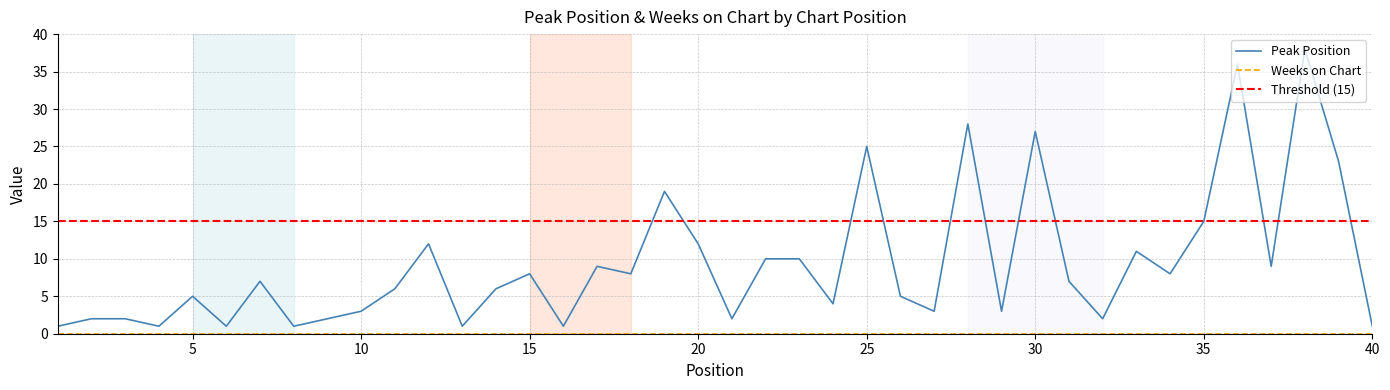

Where does the data first go above 7?

12